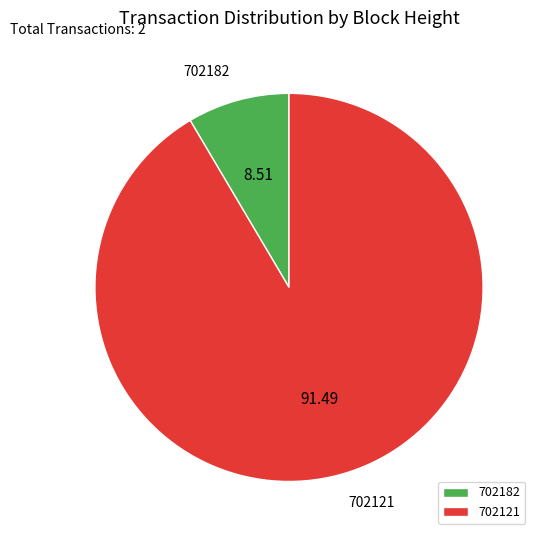

Approximately how many times larger is the value at 702121 compared to 702182?

10.8